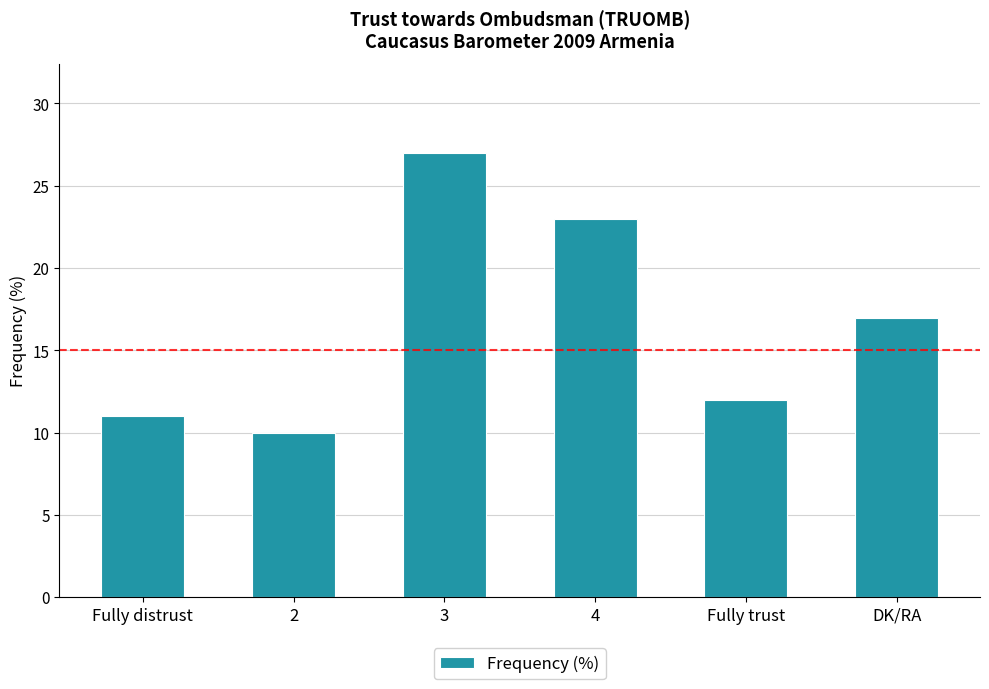

Reading left to right, list all the values displayed in this chart.

11	10	27	23	12	17